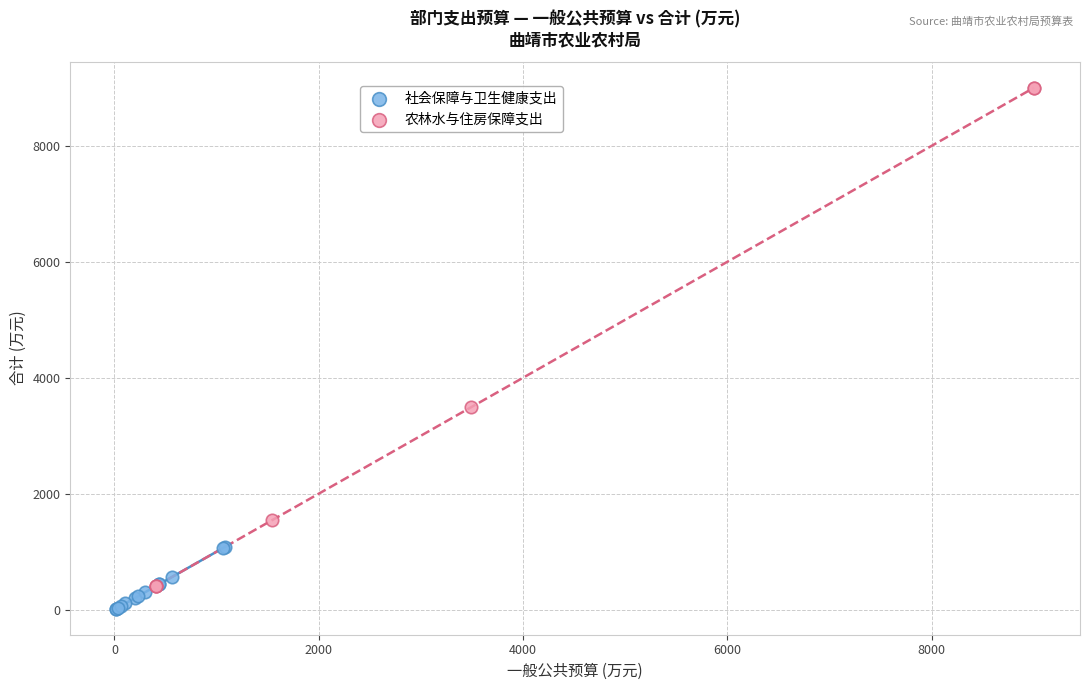

Which series reaches the maximum Y coordinate?

农林水与住房保障支出